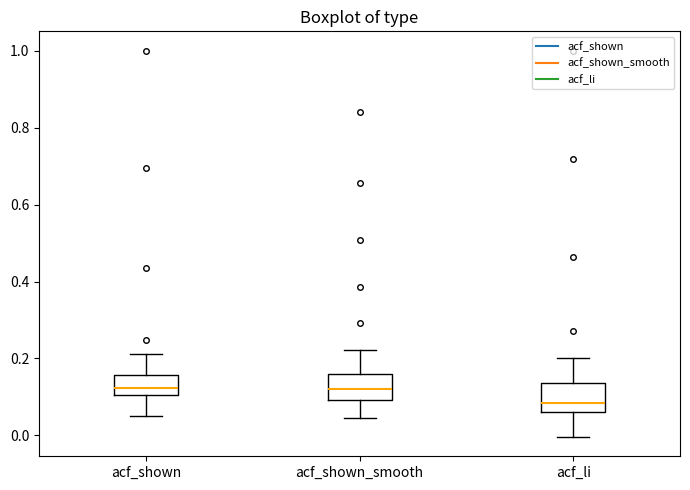

Reading left to right, transcribe this box plot: for each box, give where its median line is, the range the box spans, and where its two whiskers end, as read against the y-axis. The values are not printed on the chart, so give them approximately, as read against the axis.

acf_shown: median 0.12, box 0.10 to 0.16, whiskers 0.06 to 0.22
acf_shown_smooth: median 0.12, box 0.10 to 0.16, whiskers 0.04 to 0.22
acf_li: median 0.08, box 0.06 to 0.14, whiskers 0.00 to 0.20